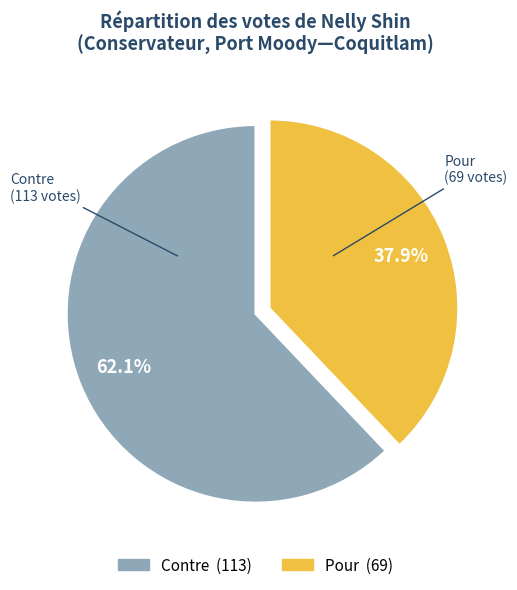

What is the largest slice in the pie chart?

Contre